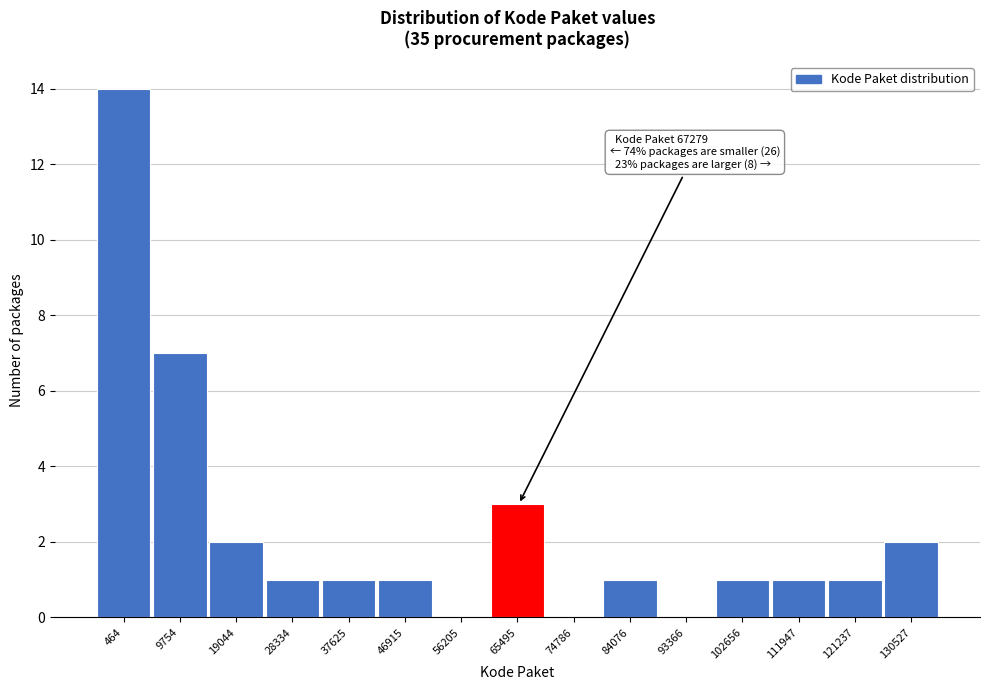

Reading left to right, transcribe all the data shown in this chart.

464=14	9754=7	19044=2	28334=1	37625=1	46915=1	56205=0	65495=3	74786=0	84076=1	93366=0	102656=1	111947=1	121237=1	130527=2